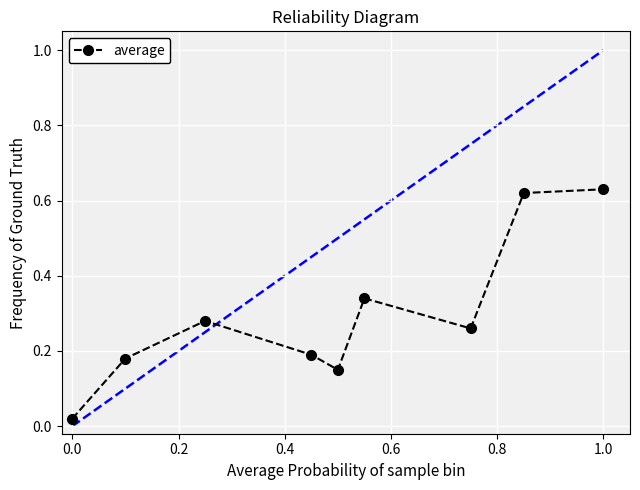

What is the sum of all values?

2.7